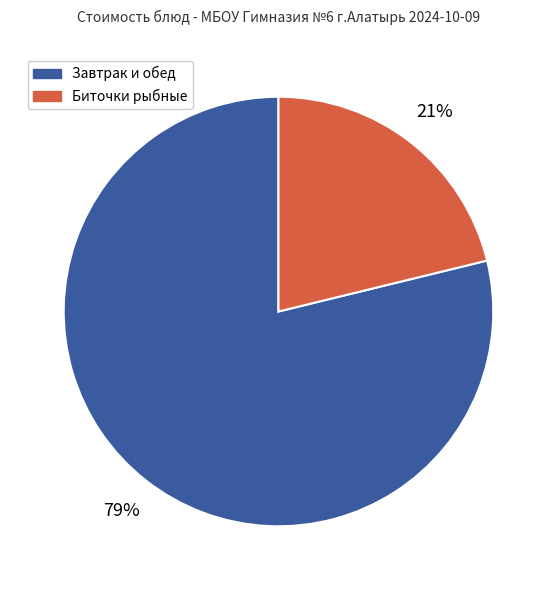

To the nearest percent, what is the difference between the largest and smallest slice percentages?

58%